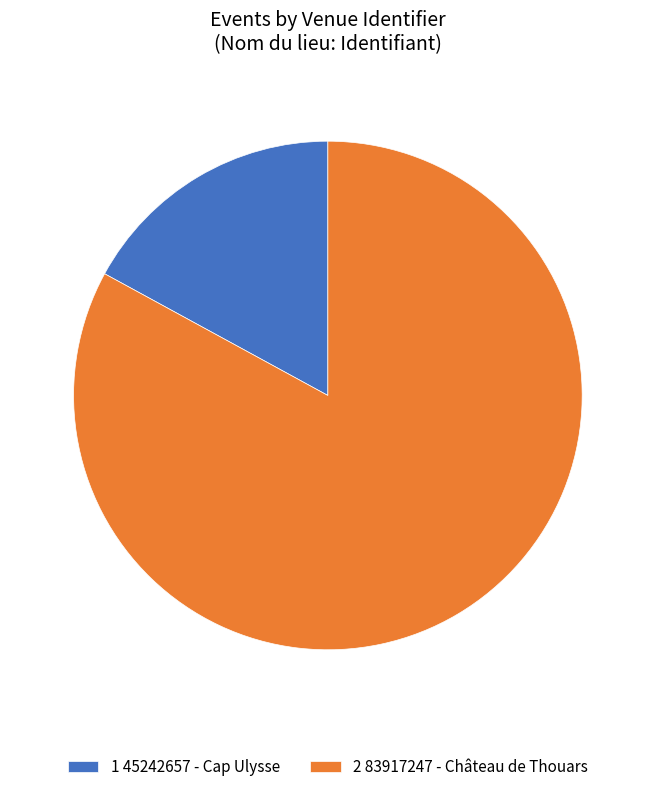

Between 2 83917247 - Château de Thouars and 1 45242657 - Cap Ulysse, which is larger?

2 83917247 - Château de Thouars